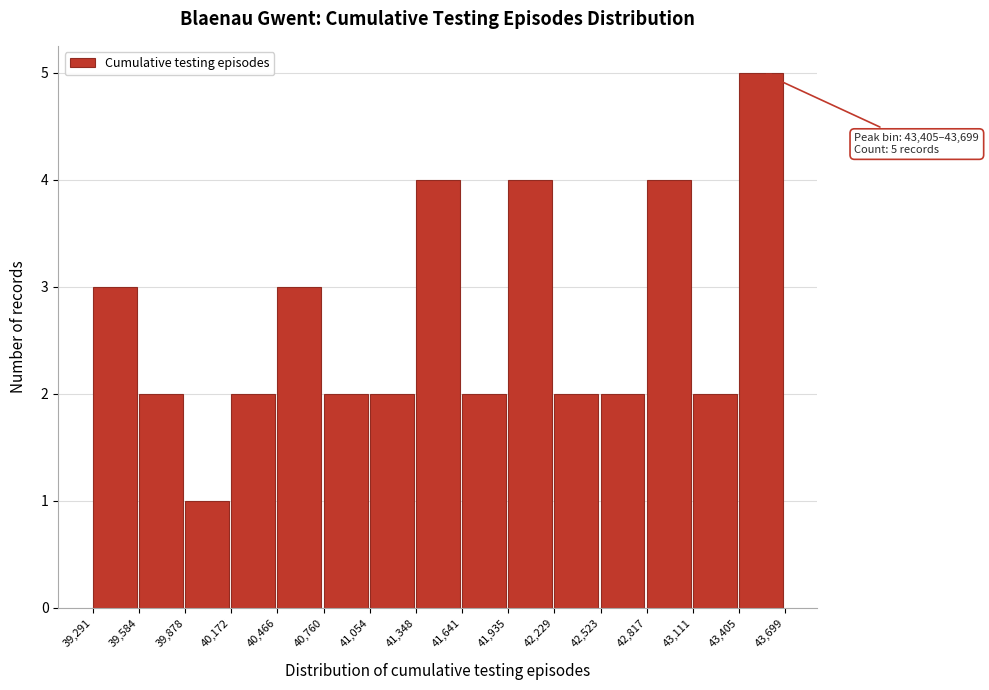

Which range on the x-axis has the tallest bar?

43,405 to 43,699